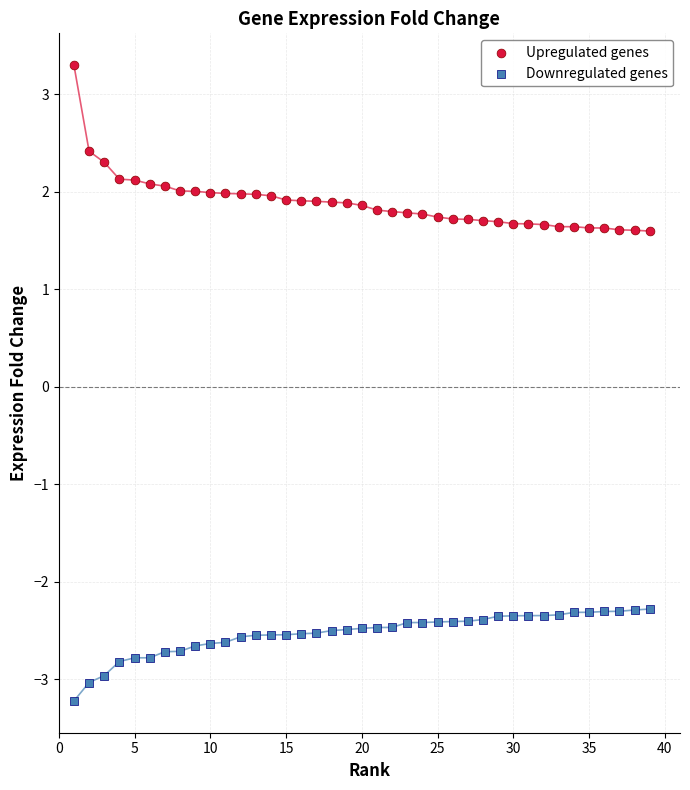

Which series contains the lowest Y value?

Downregulated genes